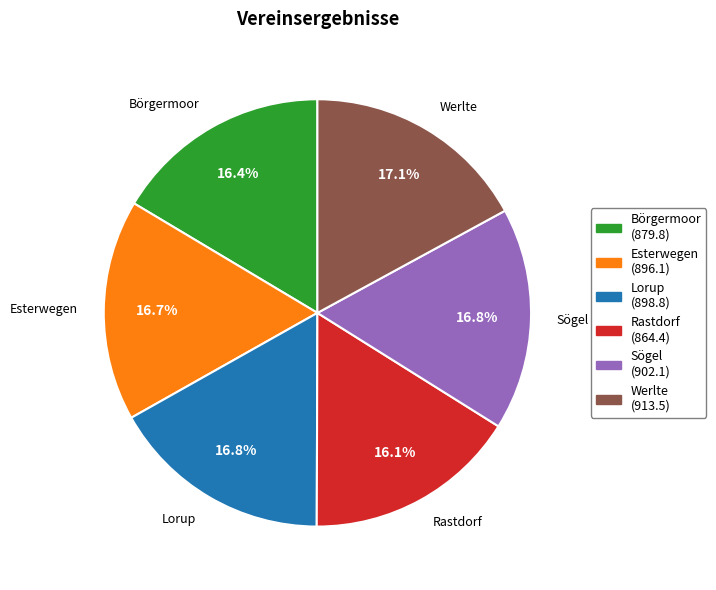

What percentage is the Werlte slice, to the nearest percent?

17%